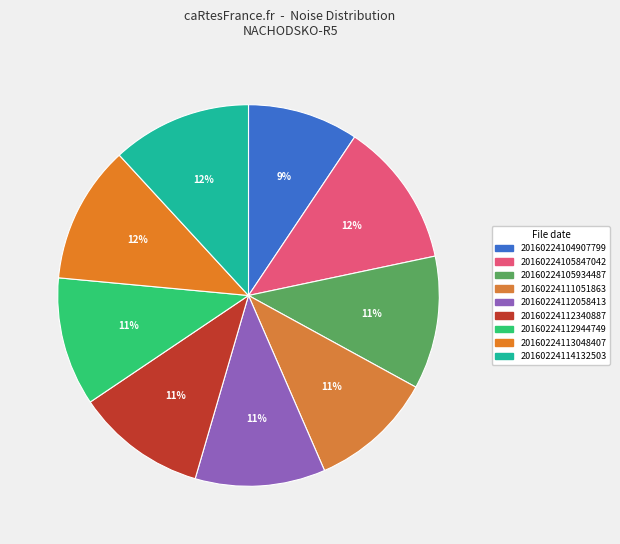

To the nearest percent, what is the difference between the 20160224112944749 and 20160224114132503 slice percentages?

1%